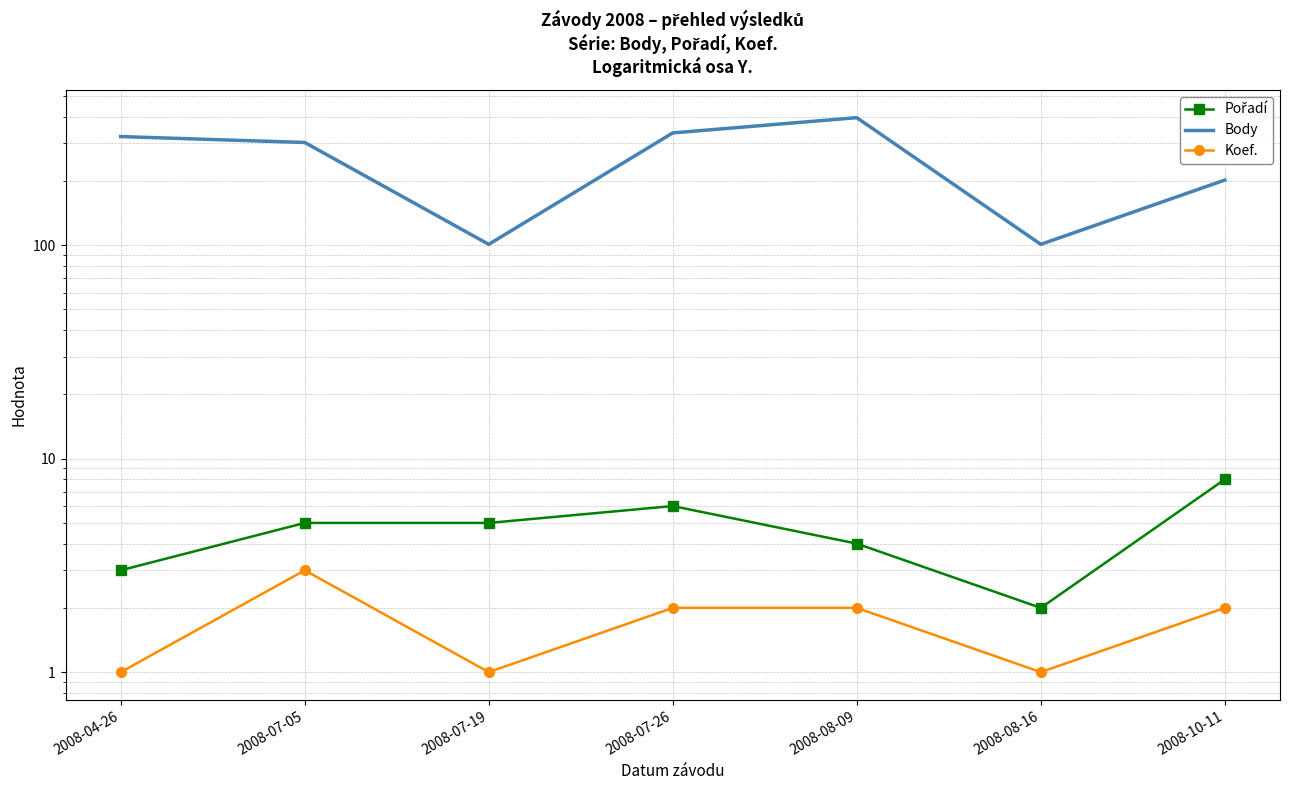

What is the approximate value of Body at 2008-04-26, to the nearest 5?

325